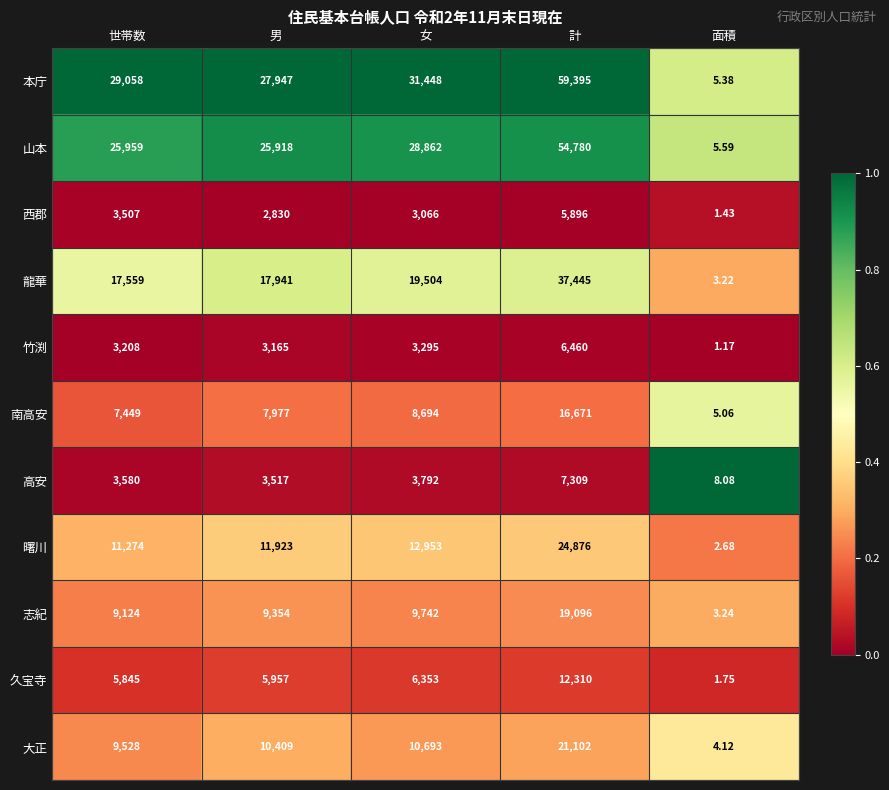

Is the value of 久宝寺 at 世帯数 greater than the value of 曙川 at 面積?

Yes